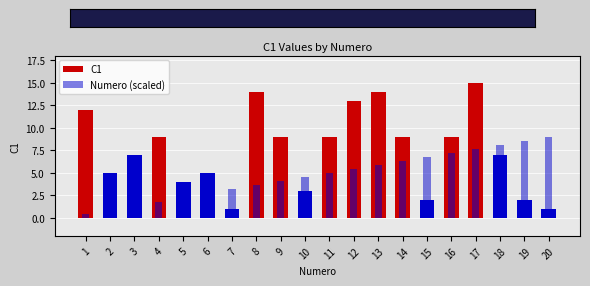

Rank the categories by C1 value from highest to lowest.

17, 8, 13, 12, 1, 4, 9, 11, 14, 16, 3, 18, 2, 6, 5, 10, 15, 19, 7, 20